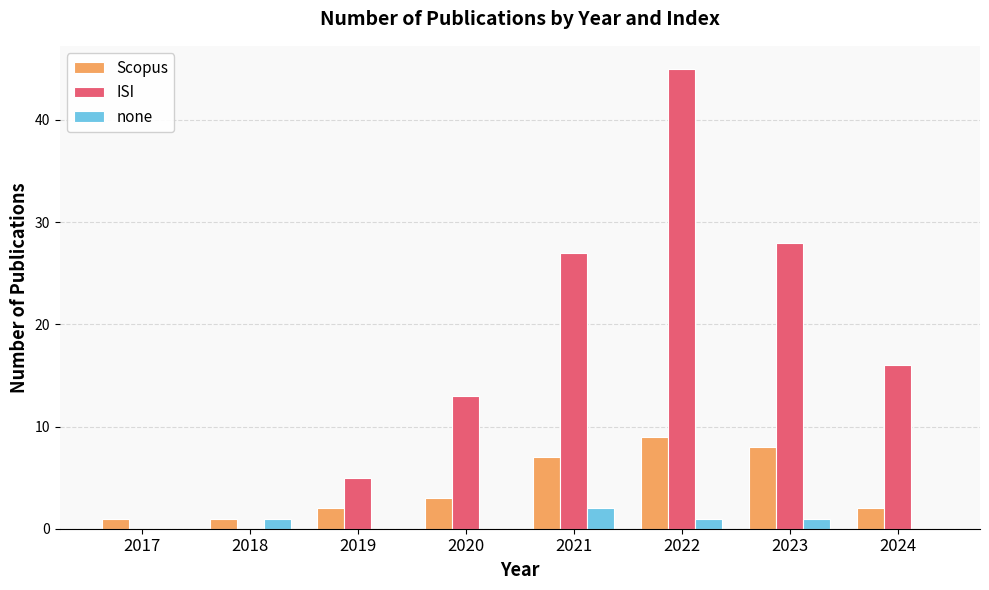

At which label does Scopus reach its peak?

2022